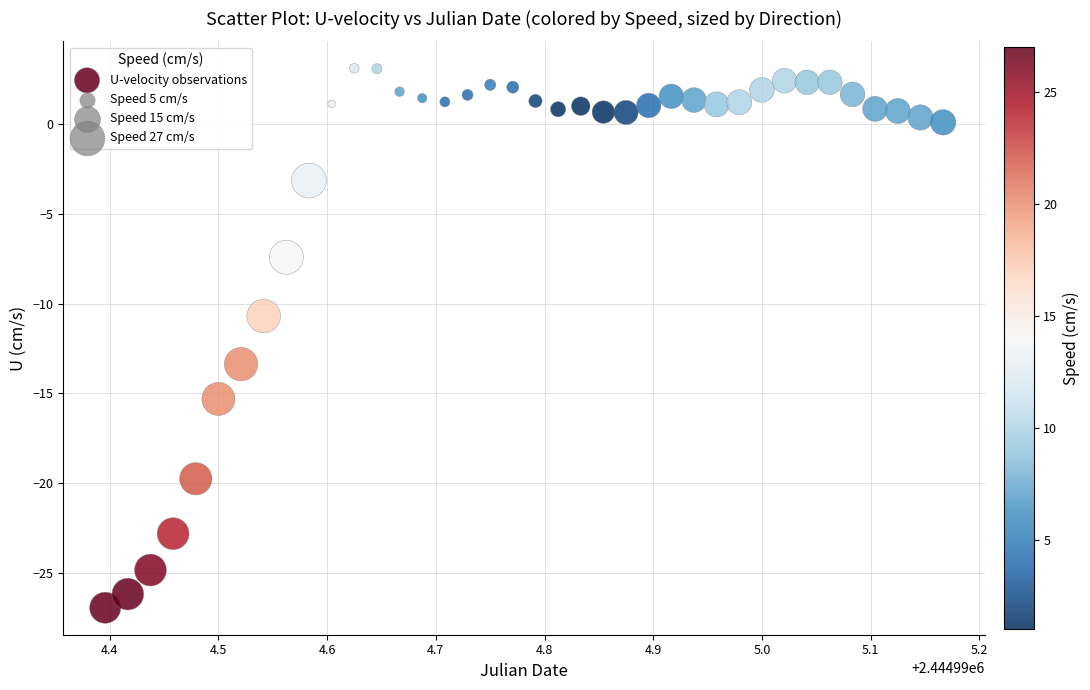

What is the range of Y values (max minus min)?

30.1